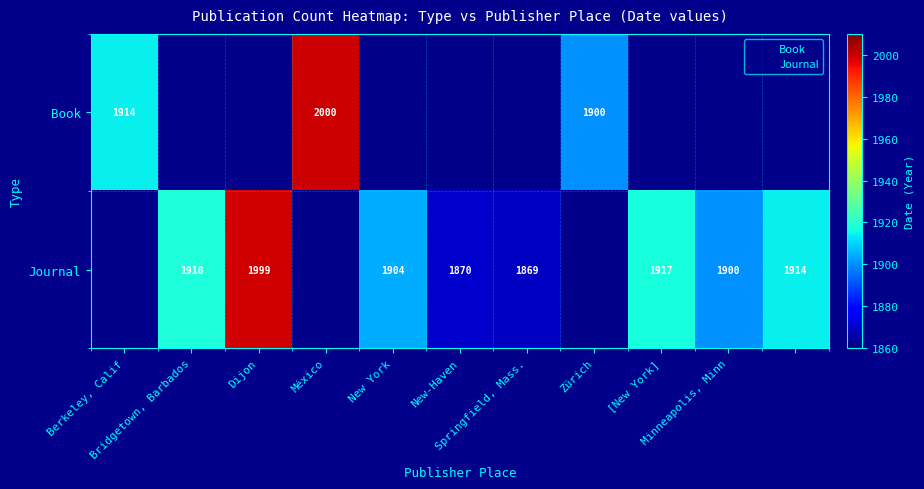

At which label is Book closest to 1000?

Zürich